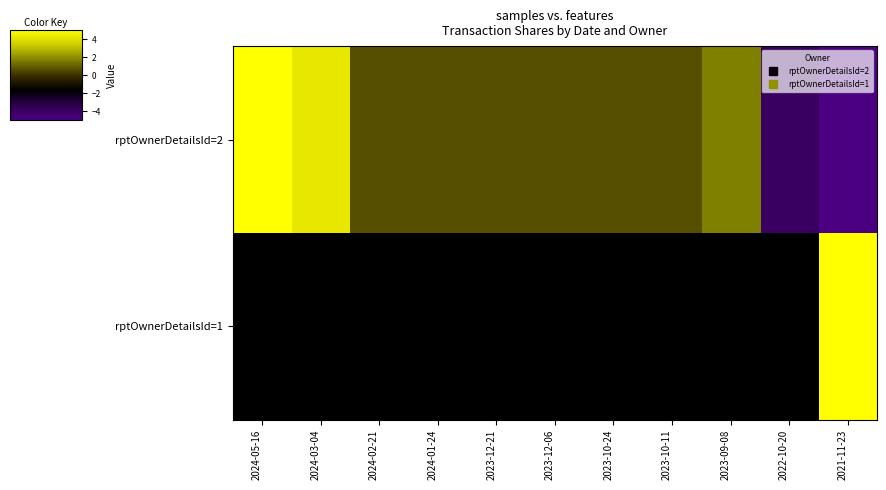

What is the spread (max minus min) of values at 2024-01-24?

2.3